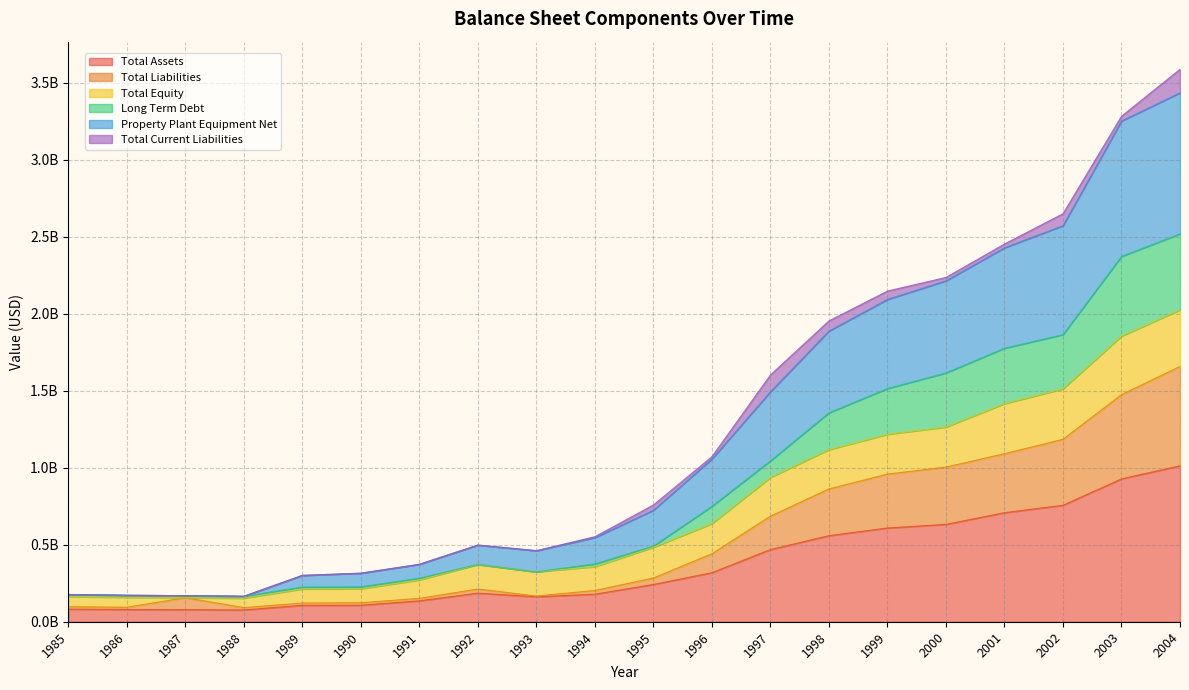

List the labels in order of Total Assets value, smallest first.

1988, 1987, 1986, 1985, 1989, 1990, 1991, 1993, 1994, 1992, 1995, 1996, 1997, 1998, 1999, 2000, 2001, 2002, 2003, 2004